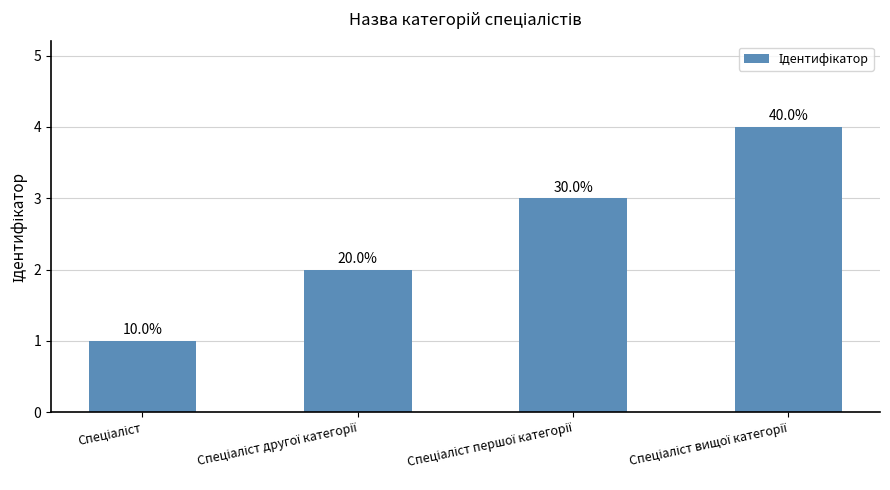

What is the ratio of the value at Спеціаліст другої категорії to the value at Спеціаліст?

2.0